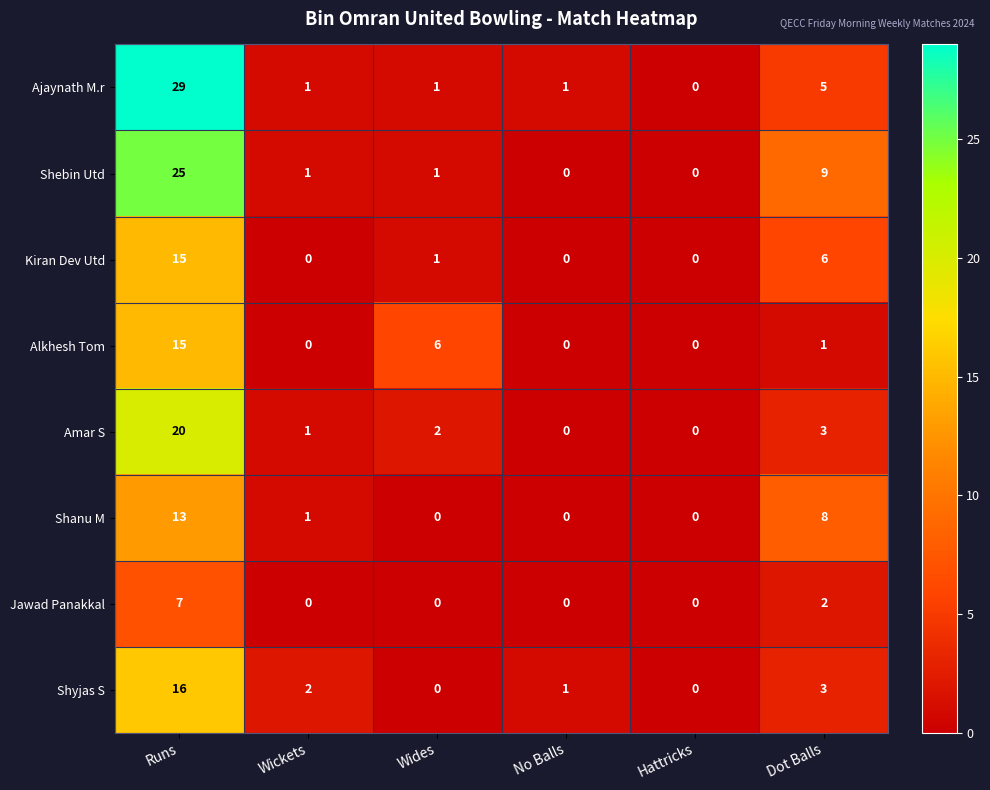

What is the difference between the maximum and minimum values in the Kiran Dev Utd series?

15